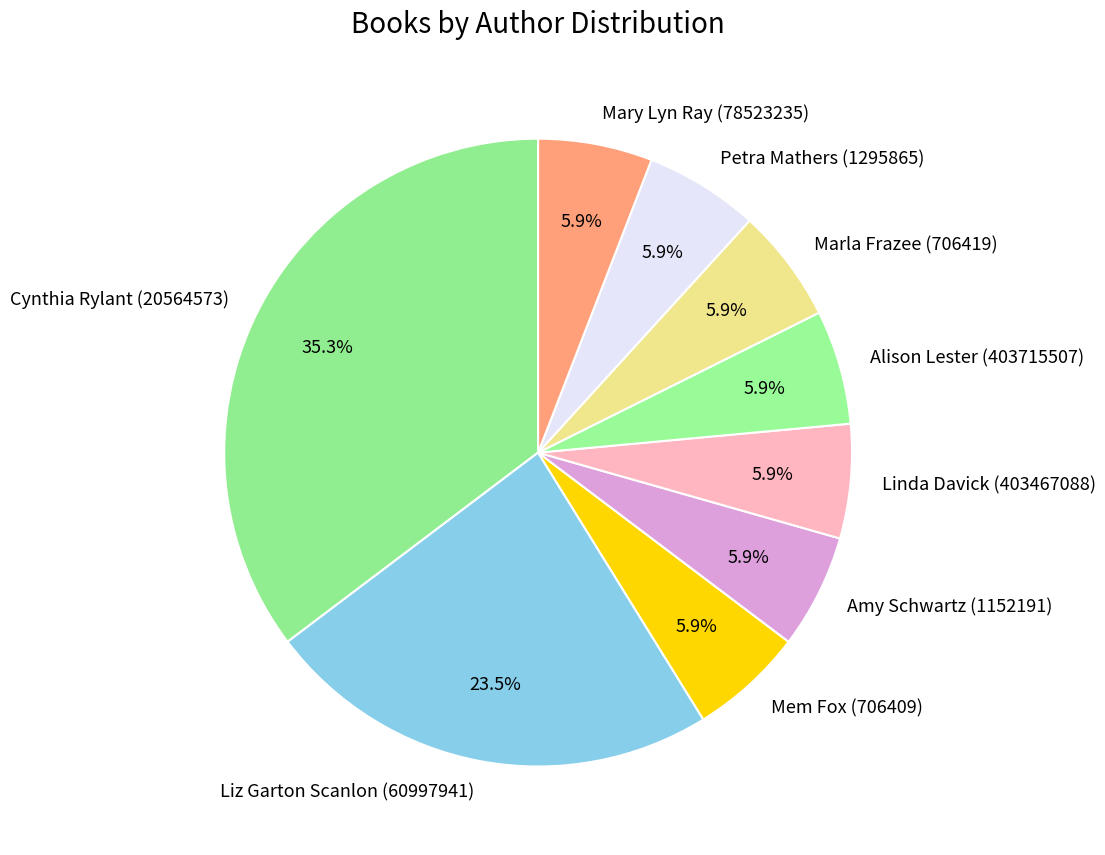

Is there any slice that represents more than half of the pie?

No